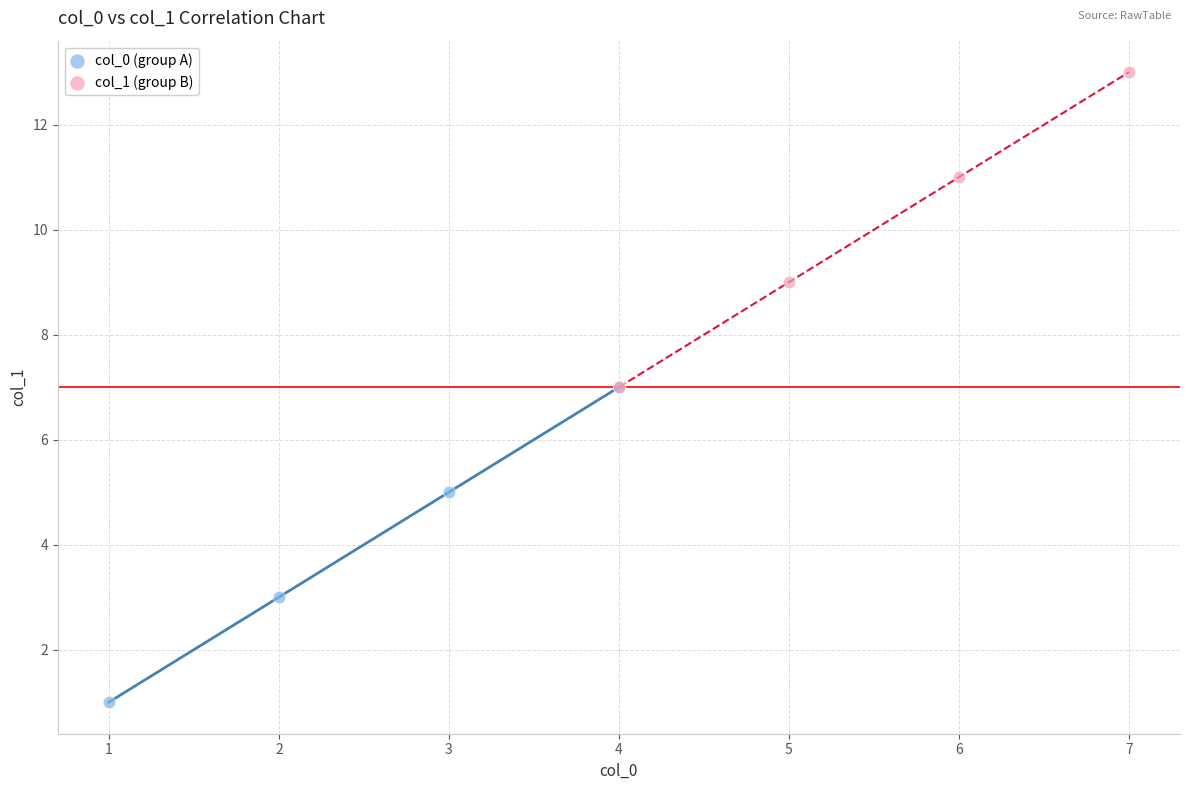

What are all the series names shown in the legend?

col_0 (group A), col_1 (group B)